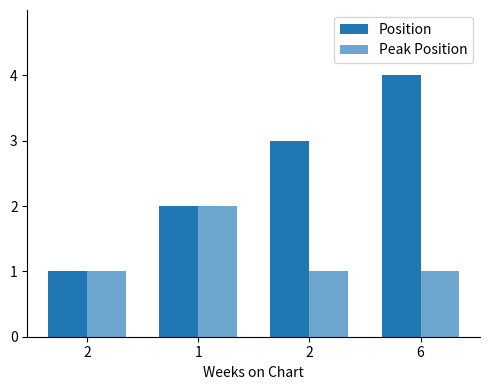

How many categories are shown in the chart?

4